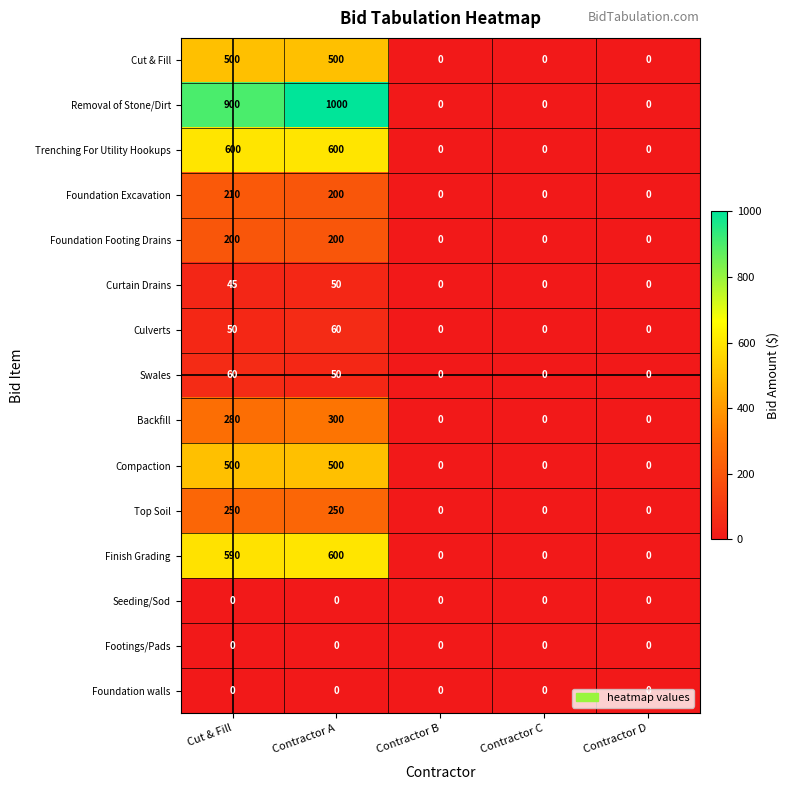

Count the Compaction values in the range 0 to 500.

5